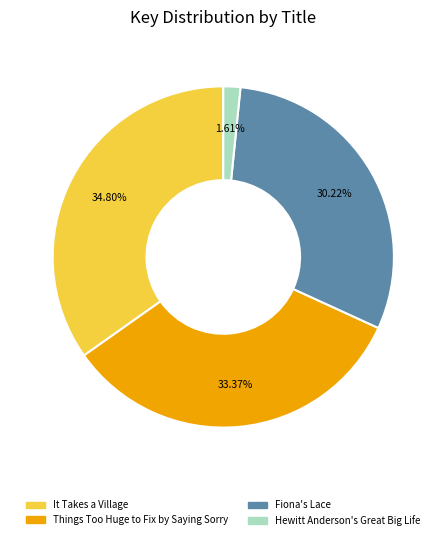

Does Things Too Huge to Fix by Saying Sorry represent more than half of the total?

No